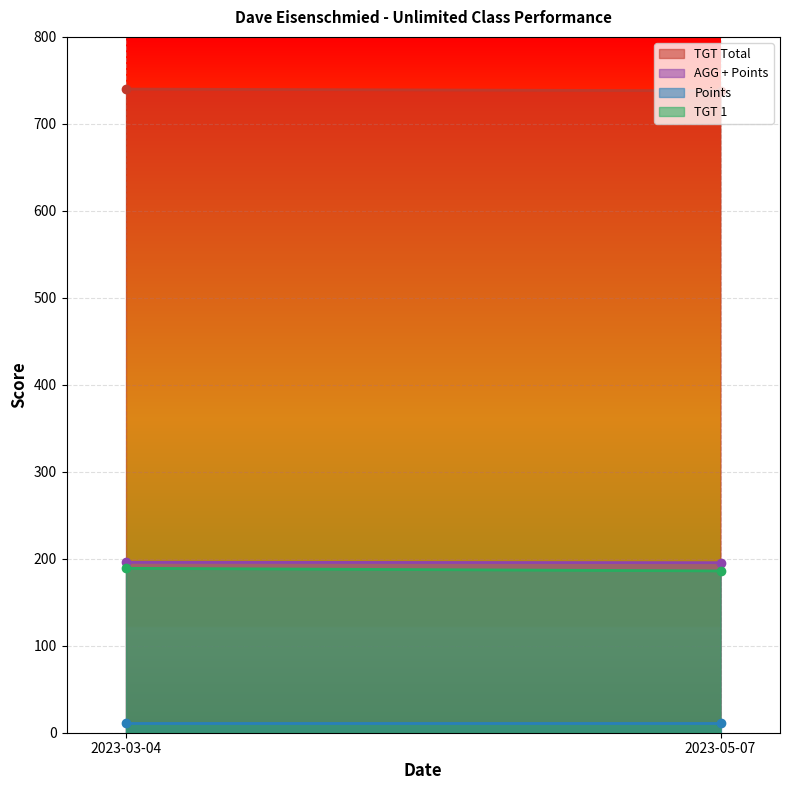

What is the value of the TGT Total point at the 2nd from the left?

738.0